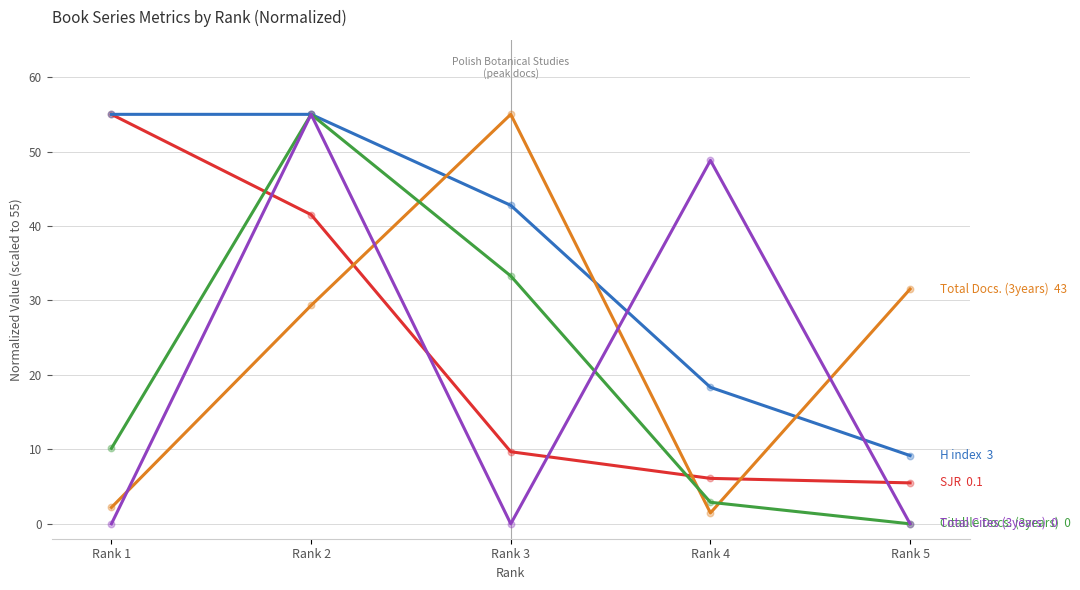

What is the maximum value shown in the chart?

55.0